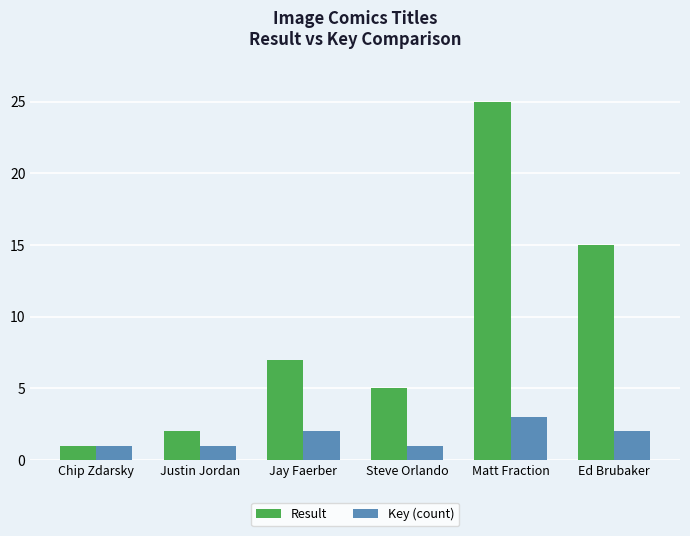

List the labels in order of Result value, largest first.

Matt Fraction, Ed Brubaker, Jay Faerber, Steve Orlando, Justin Jordan, Chip Zdarsky